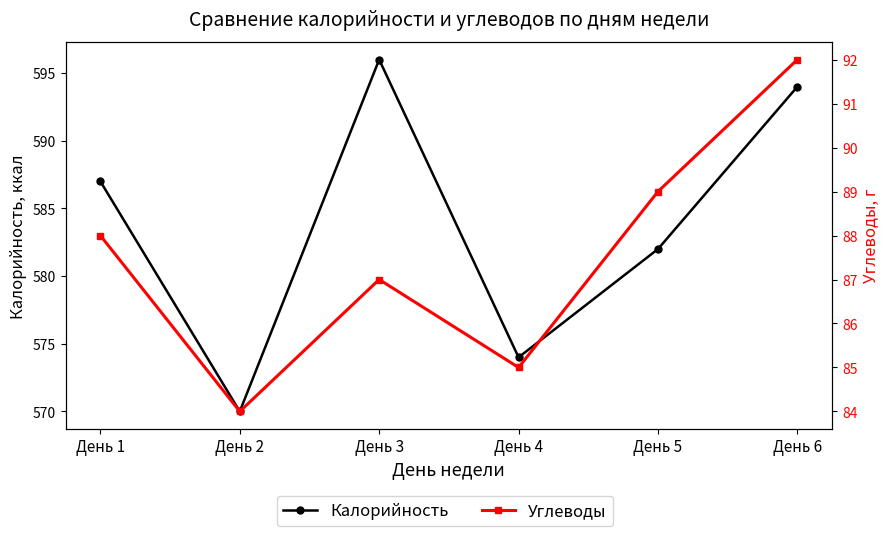

What is the difference between the maximum and second lowest values in the Калорийность series?

22